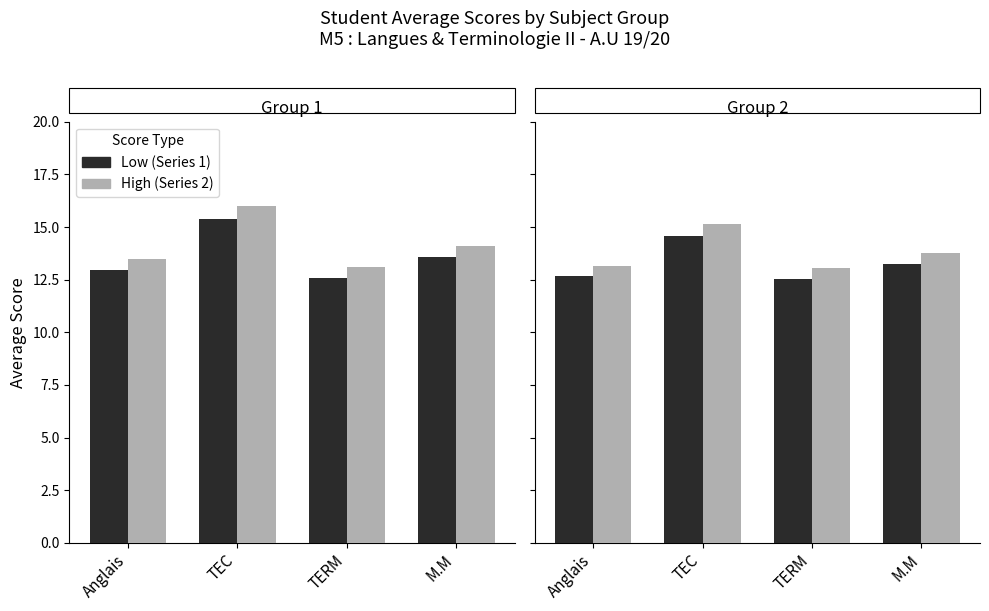

What is the value of the TEC/TERM bar at the 3rd from the left?

13.1